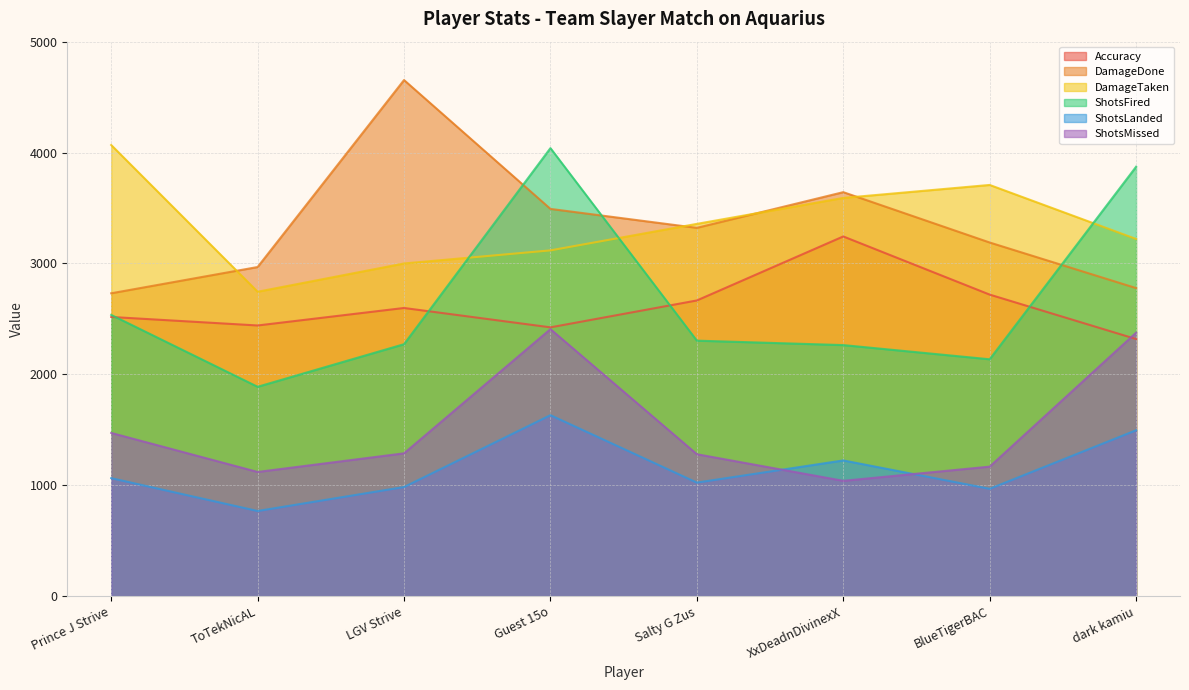

Is it true that Accuracy equals 708.7 at dark kamiu?

False